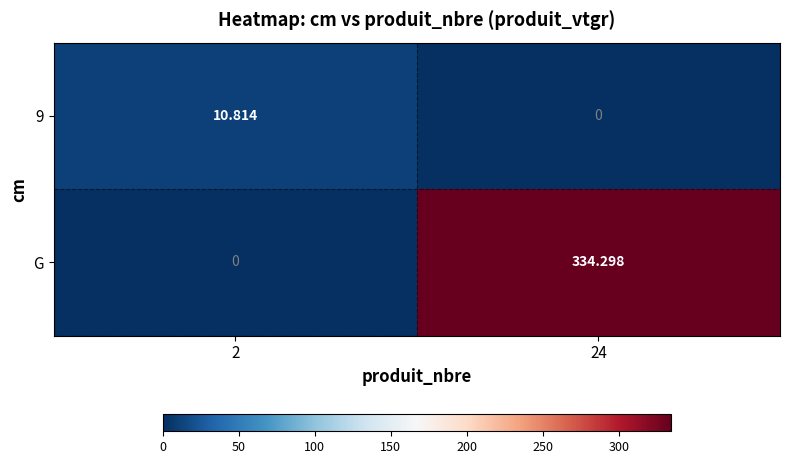

How many values in 9 are above zero?

1